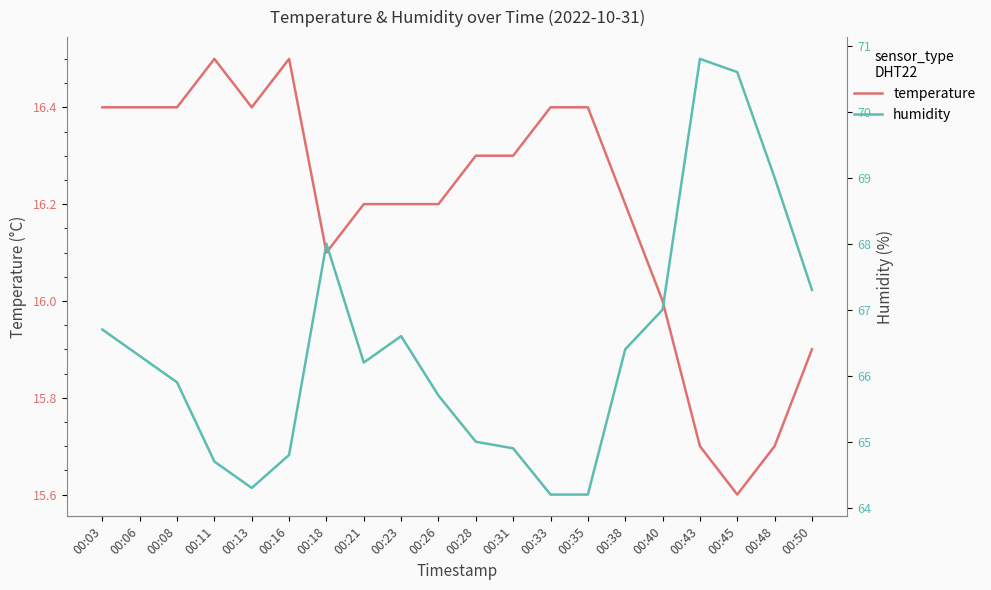

Reading left to right, what are all the values shown in this chart?

temperature: 16.4	16.4	16.4	16.5	16.4	16.5	16.1	16.2	16.2	16.2	16.3	16.3	16.4	16.4	16.2	16.0	15.7	15.6	15.7	15.9
humidity: 66.7	66.3	65.9	64.7	64.3	64.8	68.0	66.2	66.6	65.7	65.0	64.9	64.2	64.2	66.4	67.0	70.8	70.6	69.0	67.3